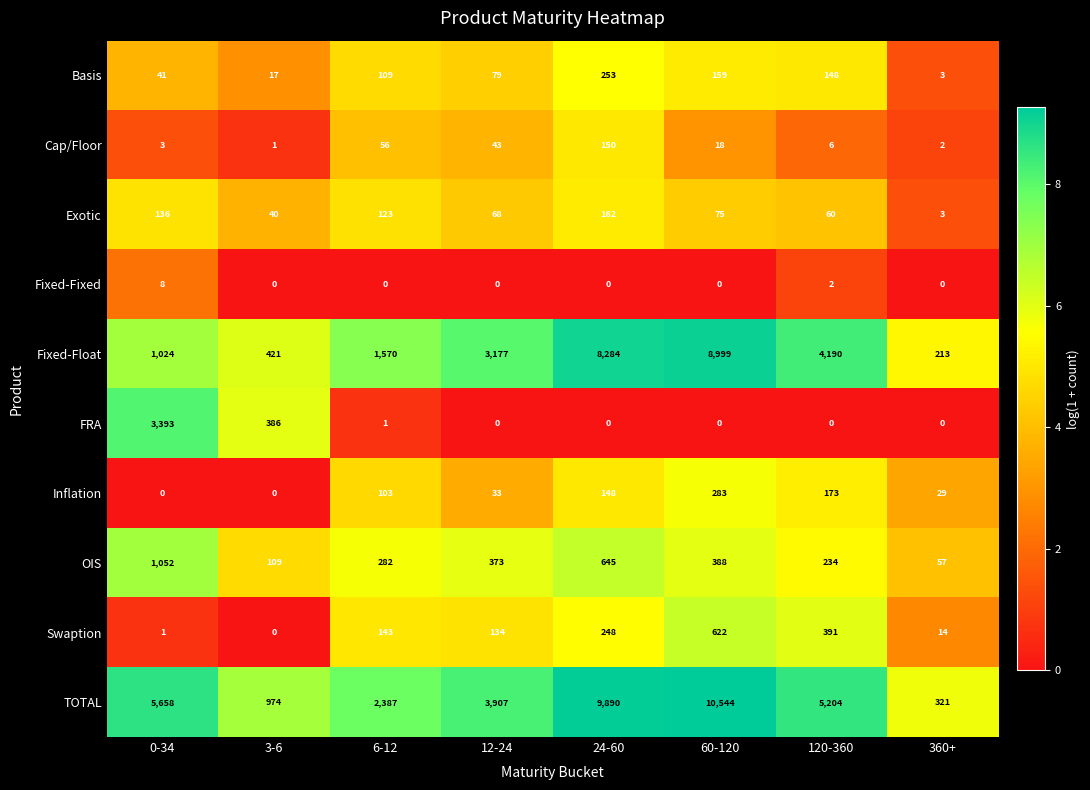

Where is TOTAL nearest to the value 5432?

0-34